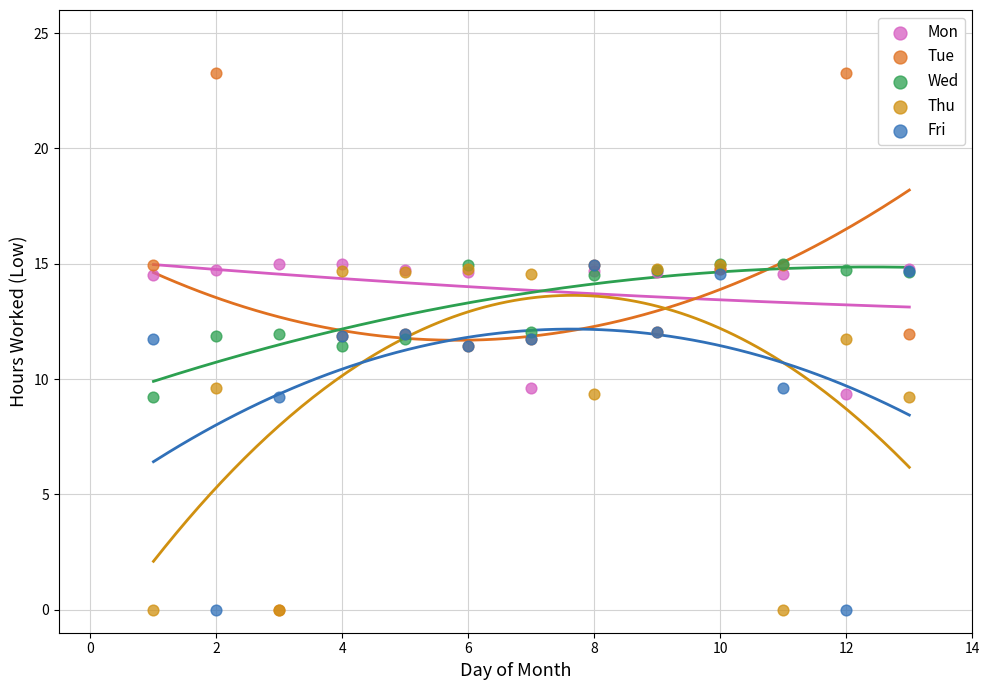

Which series has the largest Y range (max minus min)?

Tue